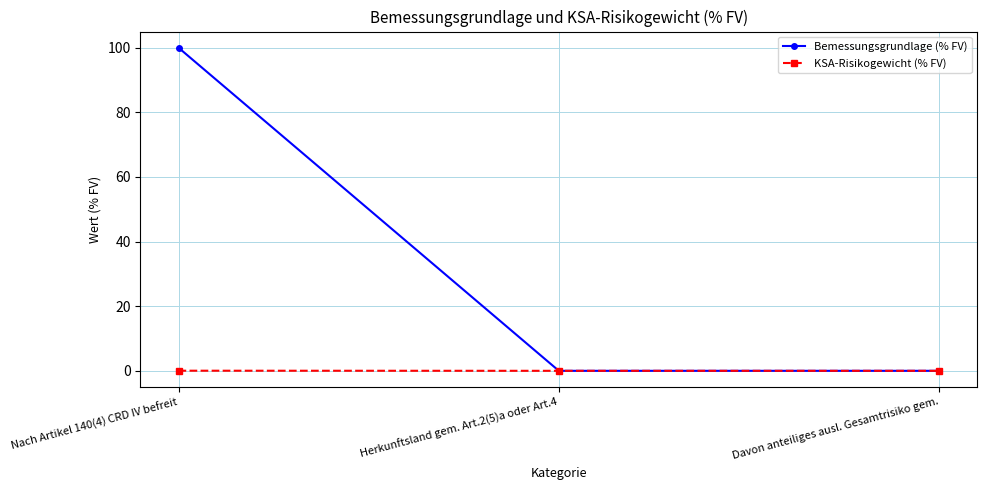

What is the total value across all series at Nach Artikel 140(4) CRD IV befreit?

100.0